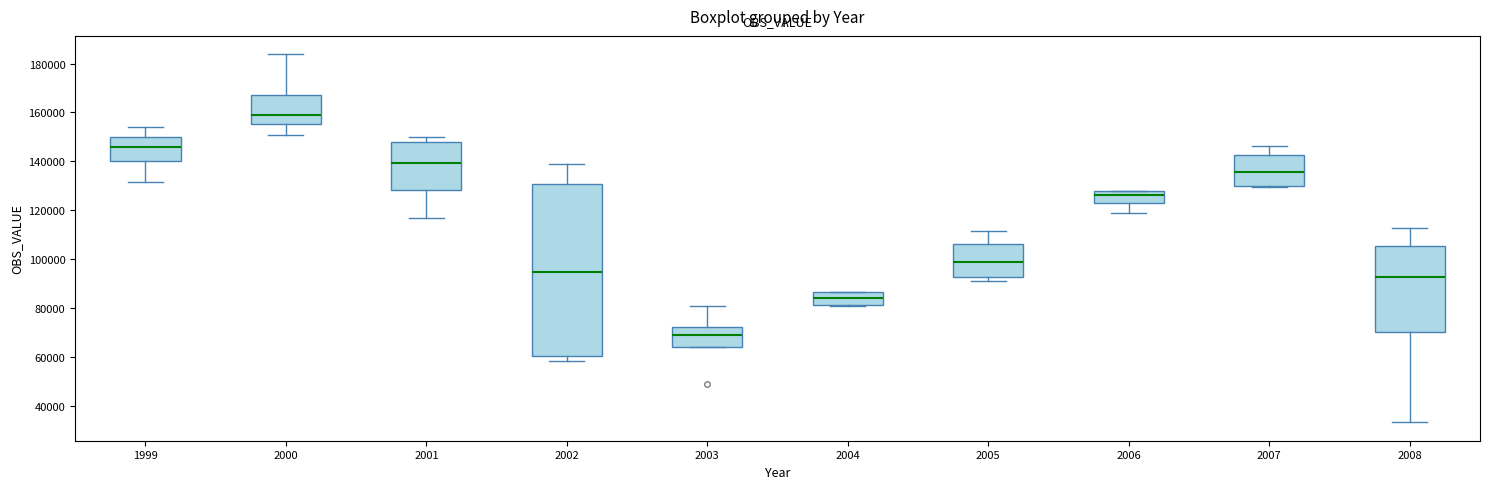

Comparing the boxes themselves (not the whiskers), which one is the tallest?

2002